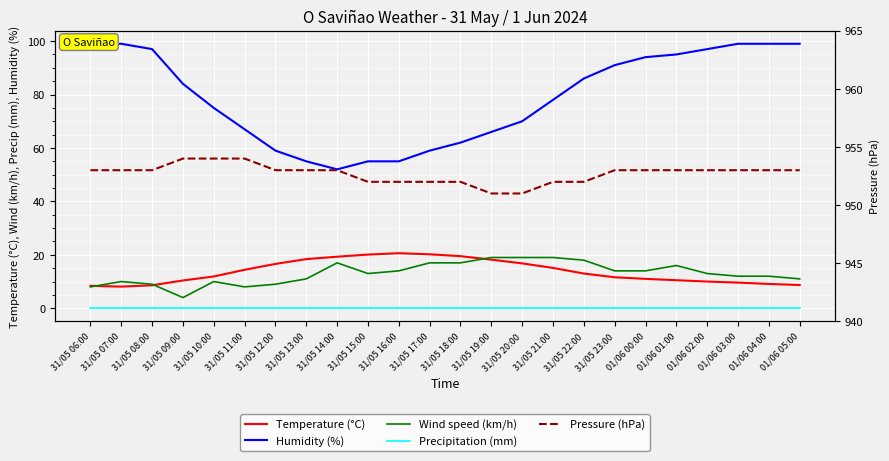

At 31/05 20:00, list the series in order from largest to smallest.

Pressure (hPa), Humidity (%), Wind speed (km/h), Temperature (°C), Precipitation (mm)